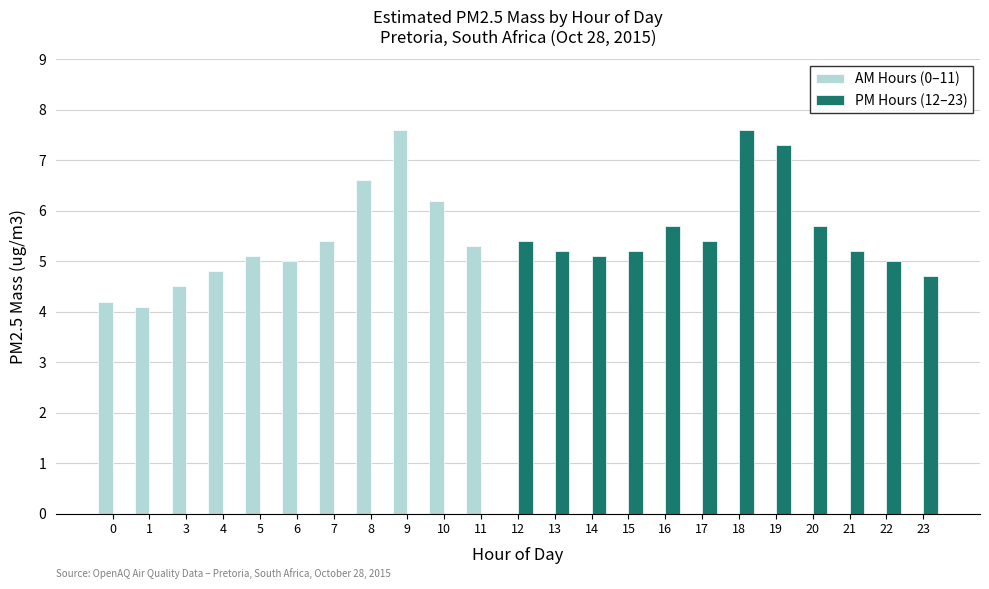

How many values in the PM Hours (12–23) series exceed 4?

12